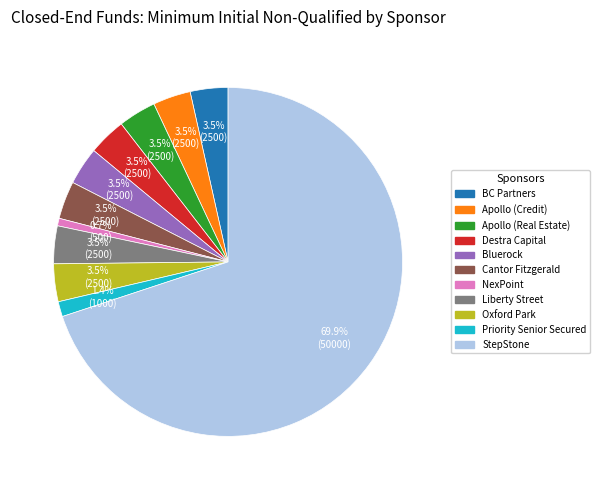

Count the number of slices in the pie.

11